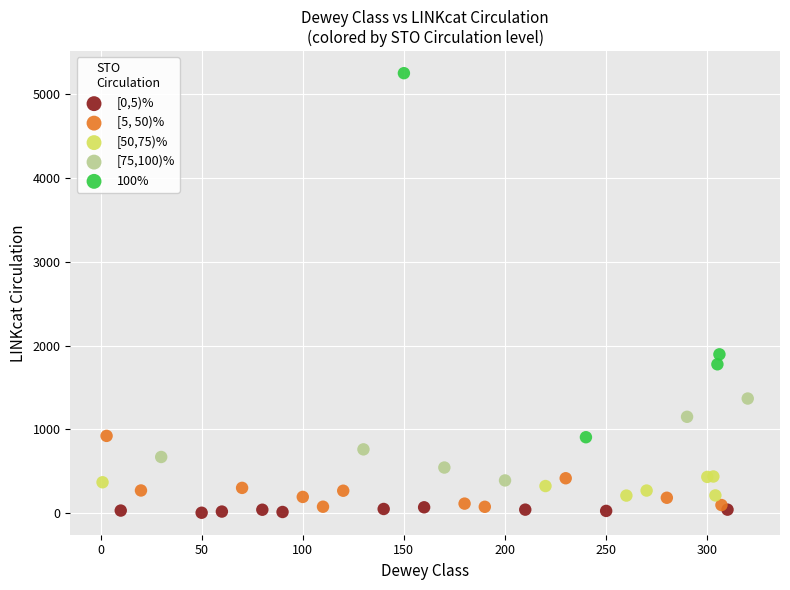

What are all the series names shown in the legend?

[0,5)%, [5, 50)%, [50,75)%, [75,100)%, 100%